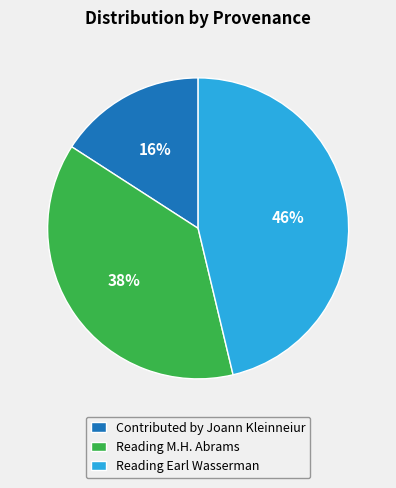

Rank the categories by value from lowest to highest.

Contributed by Joann Kleinneiur, Reading M.H. Abrams, Reading Earl Wasserman